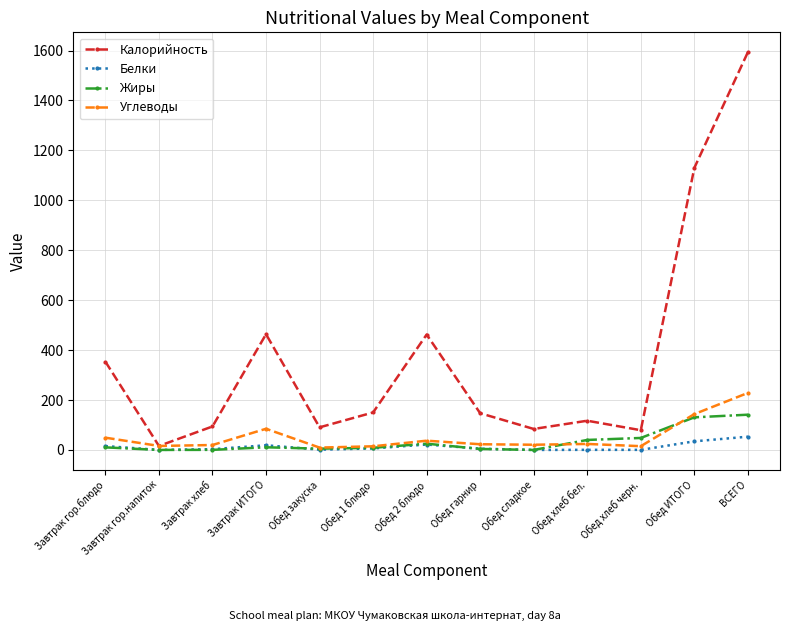

Count the number of categories in the chart.

13